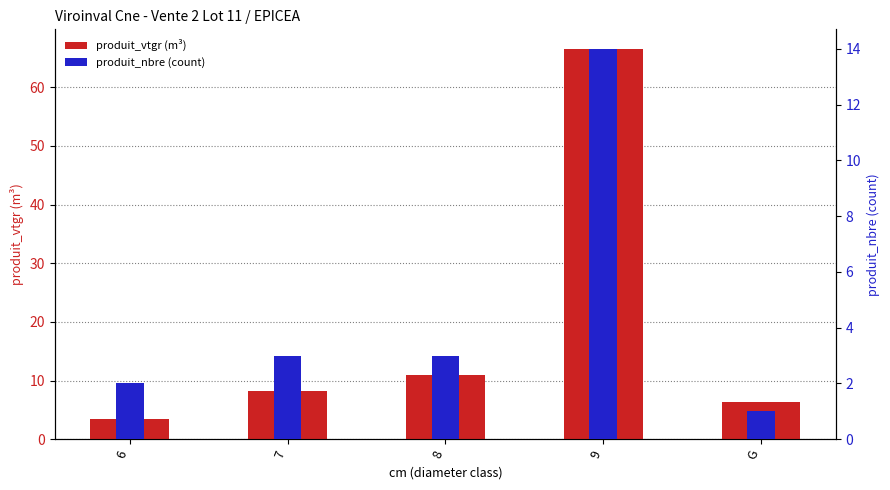

At which category is the sum across all series the highest?

9